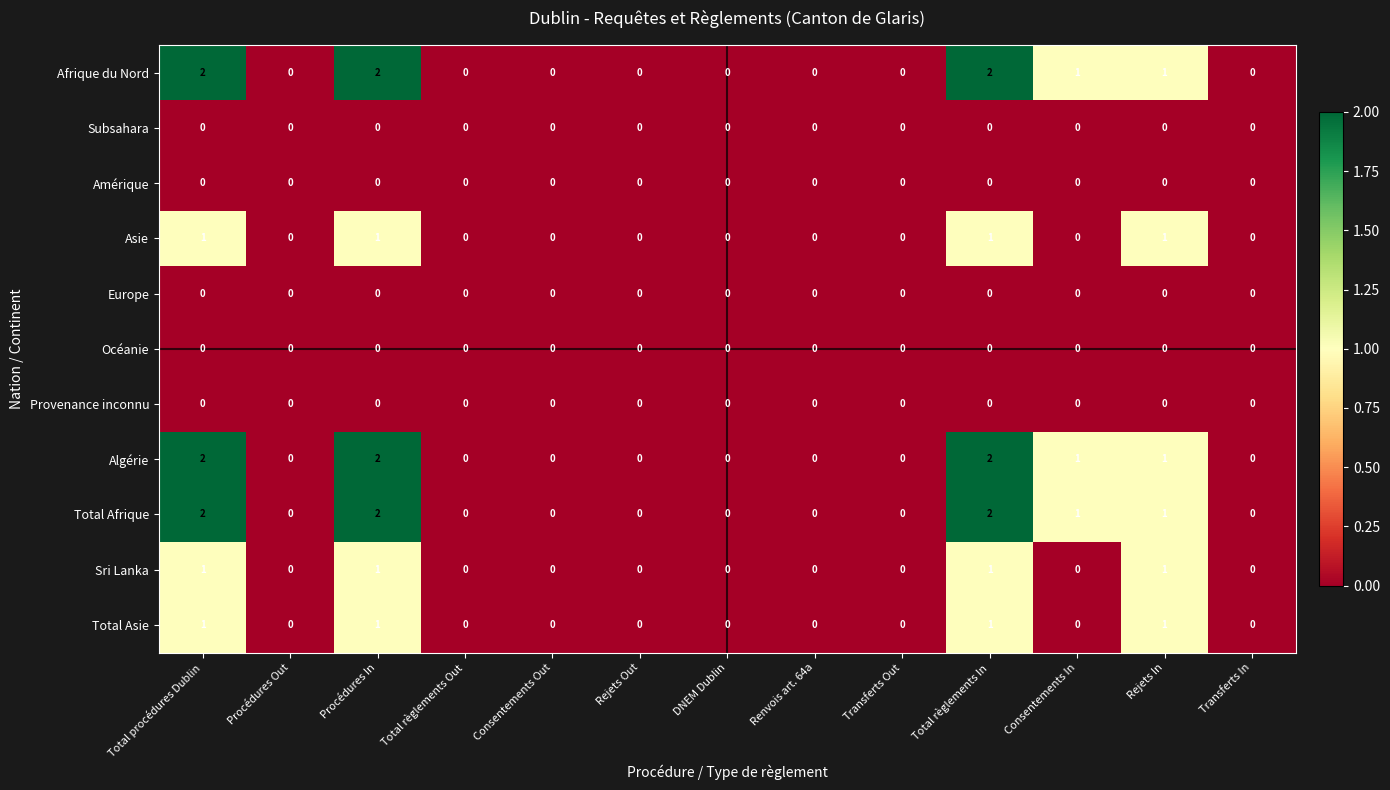

What is the sum of all Afrique du Nord values?

8